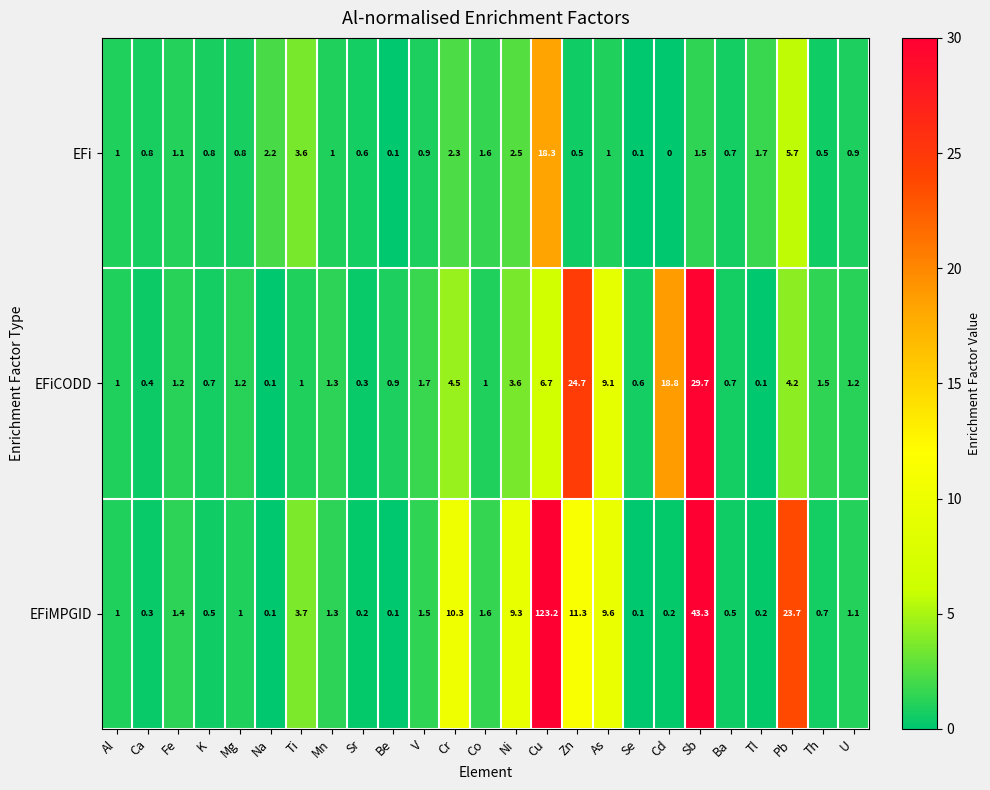

Read the EFiCODD value at Ba.

0.7